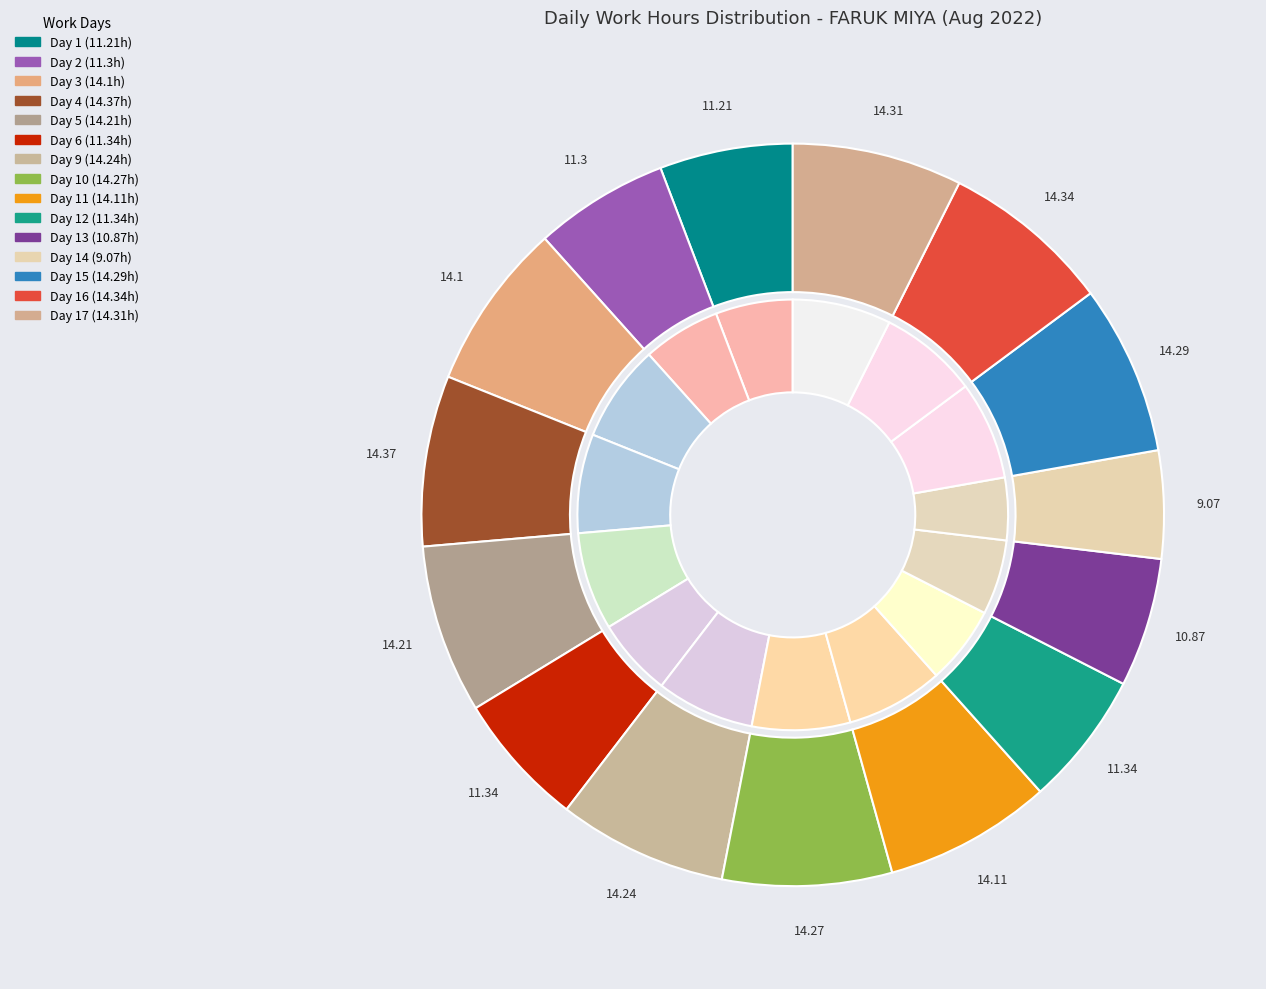

To the nearest percent, what percentage of the pie is Day 2?

6%